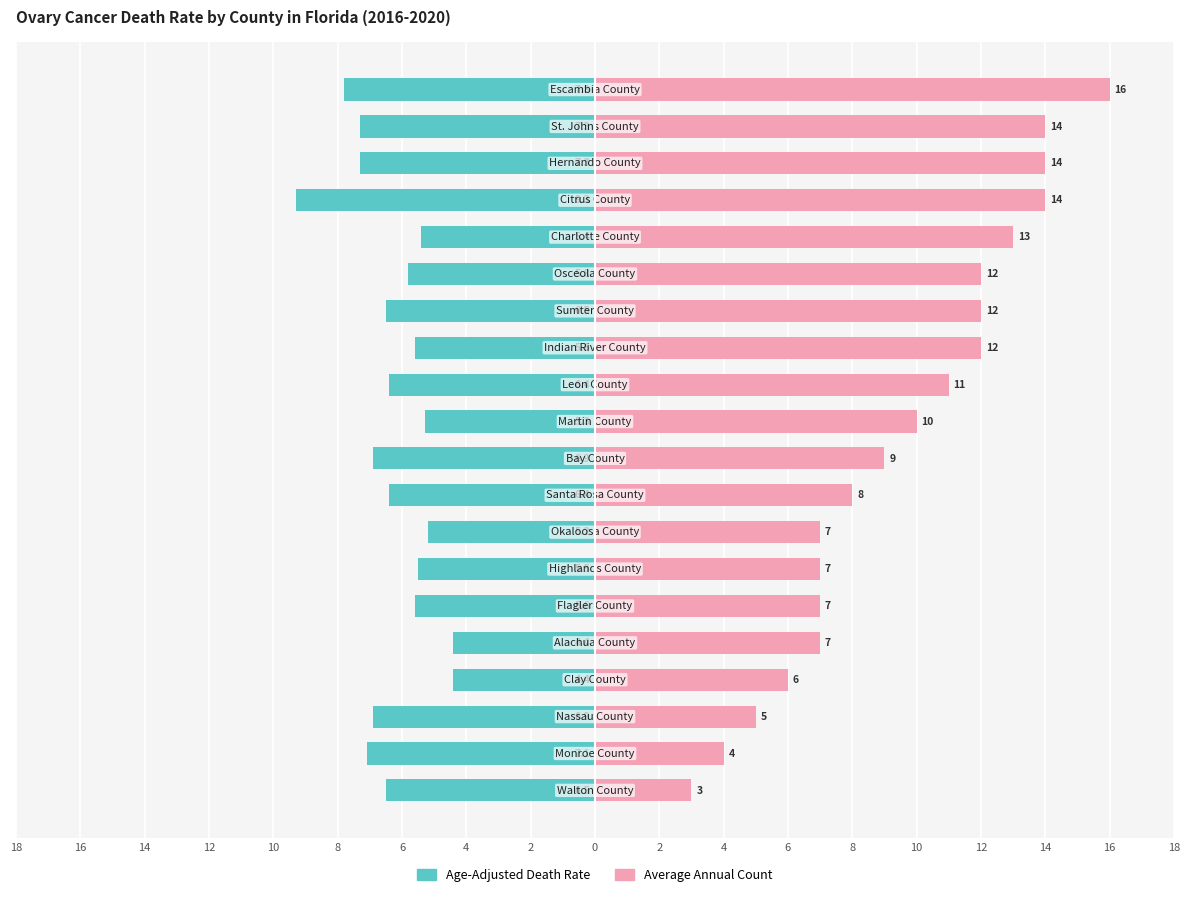

Reading left to right, what are all the values shown in this chart?

Age-Adjusted Death Rate: -6.5	-7.1	-6.9	-4.4	-4.4	-5.6	-5.5	-5.2	-6.4	-6.9	-5.3	-6.4	-5.6	-6.5	-5.8	-5.4	-9.3	-7.3	-7.3	-7.8
Average Annual Count: 3.0	4.0	5.0	6.0	7.0	7.0	7.0	7.0	8.0	9.0	10.0	11.0	12.0	12.0	12.0	13.0	14.0	14.0	14.0	16.0